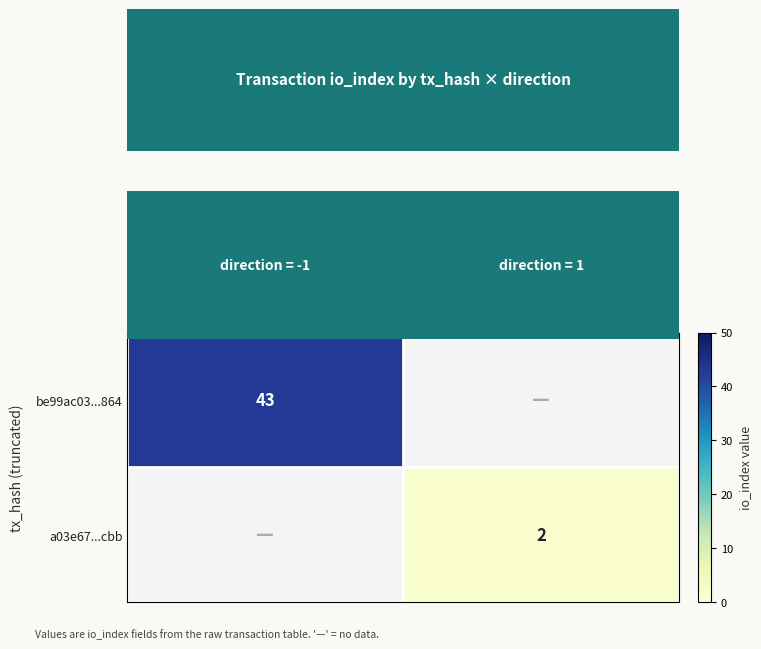

True or false: be99ac03...864 has a value of 43 at -1.

True